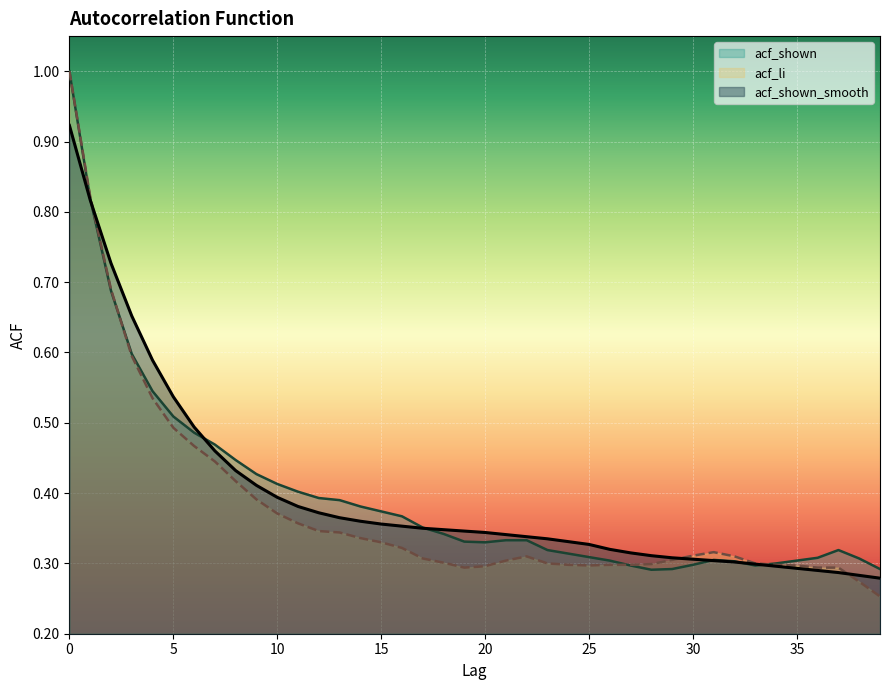

At 32, list the series in order from largest to smallest.

acf_li, acf_shown, acf_shown_smooth